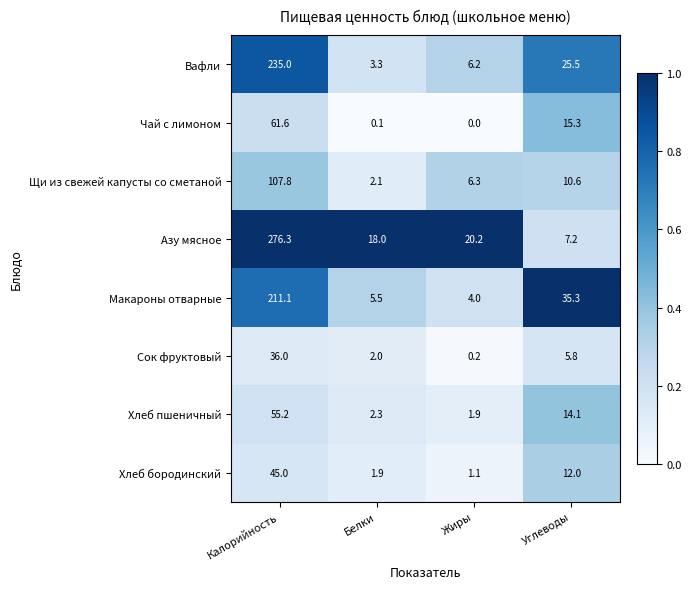

What is the highest value of the Азу мясное series?

276.3